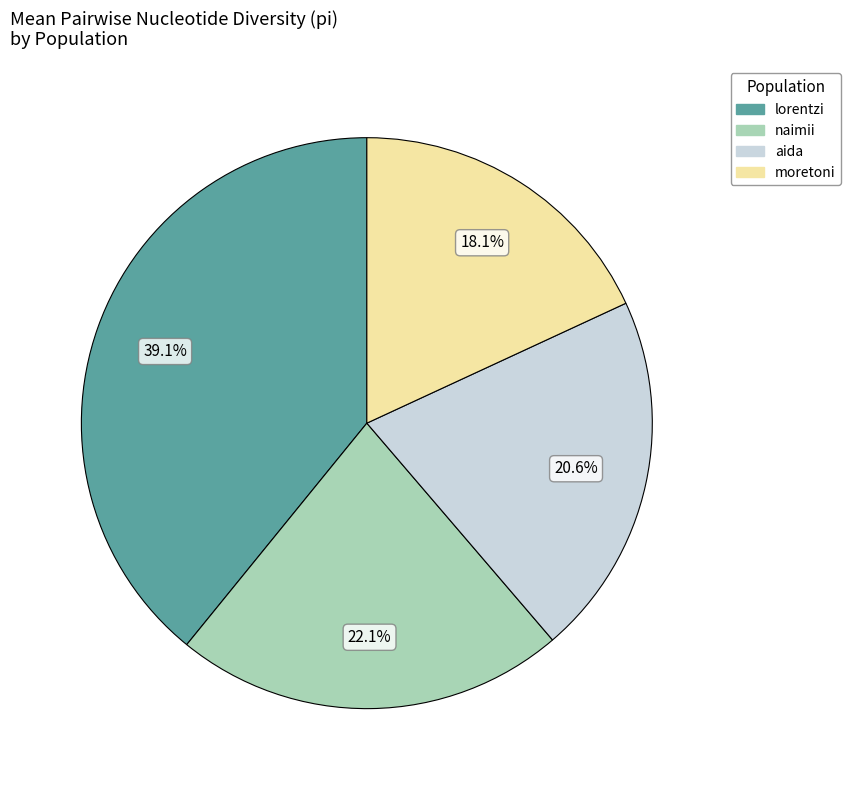

How much of the chart is everything except lorentzi?

60.9%